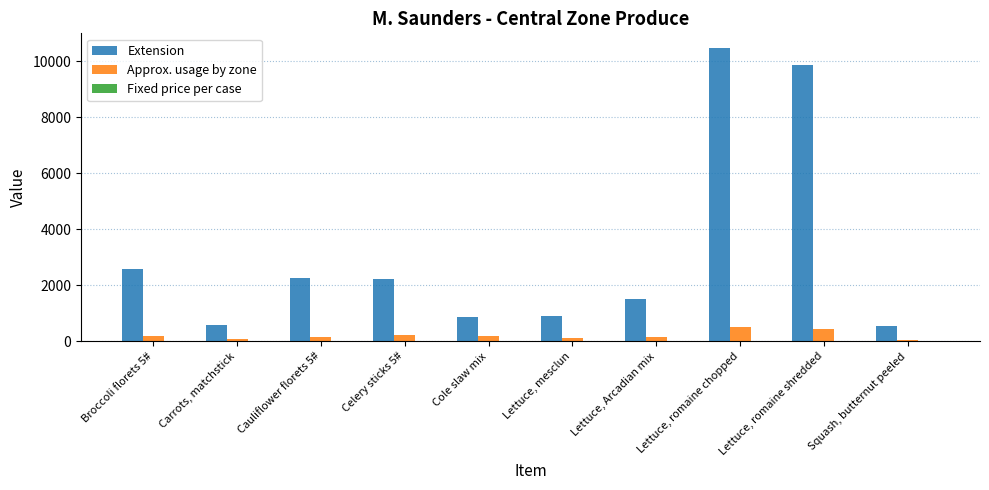

What is the greatest value displayed?

10475.0